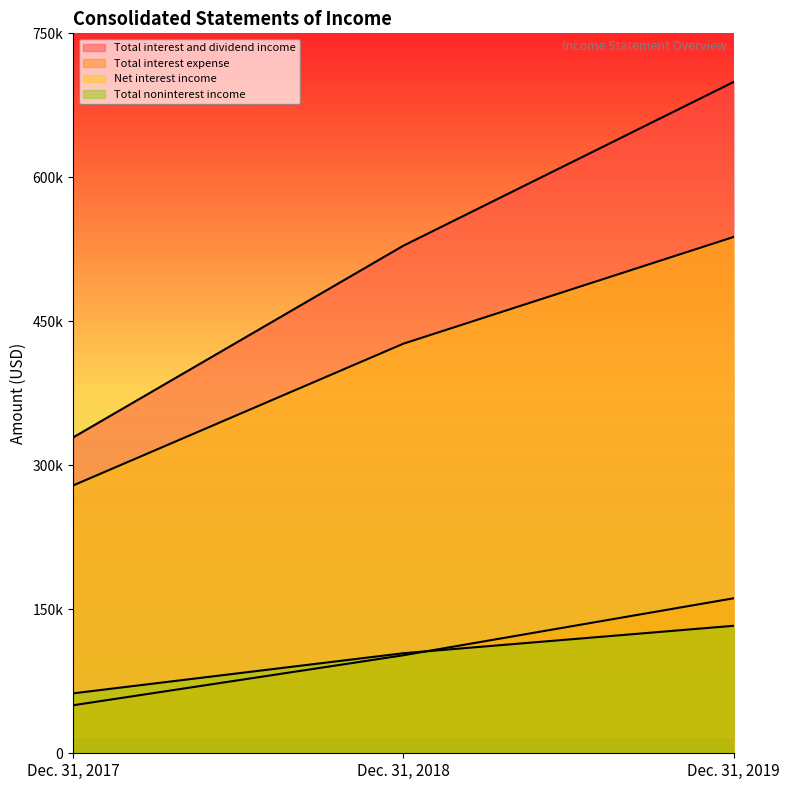

How many lines are shown in the chart?

4